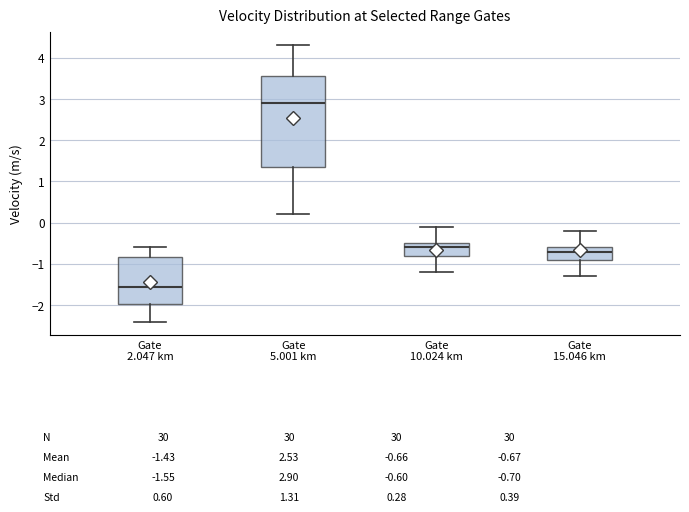

Which box has the highest median line?

Gate 5.001 km